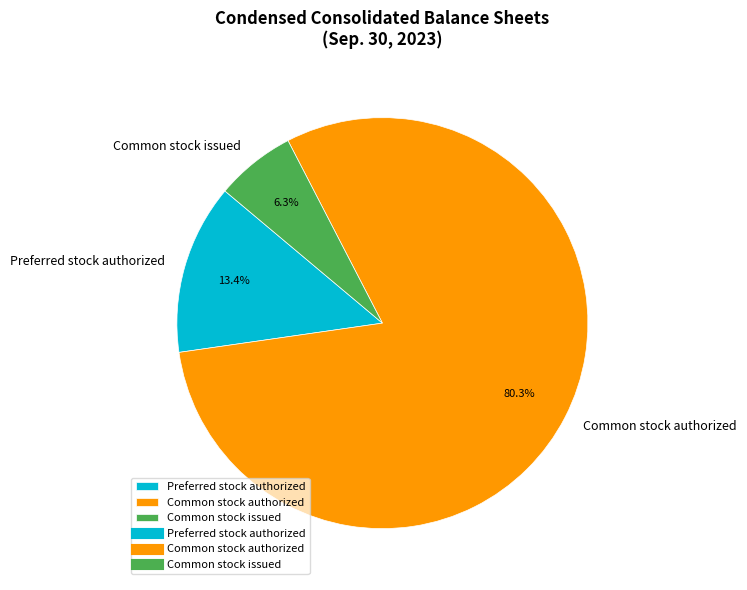

Is there any slice that represents more than half of the pie?

Yes